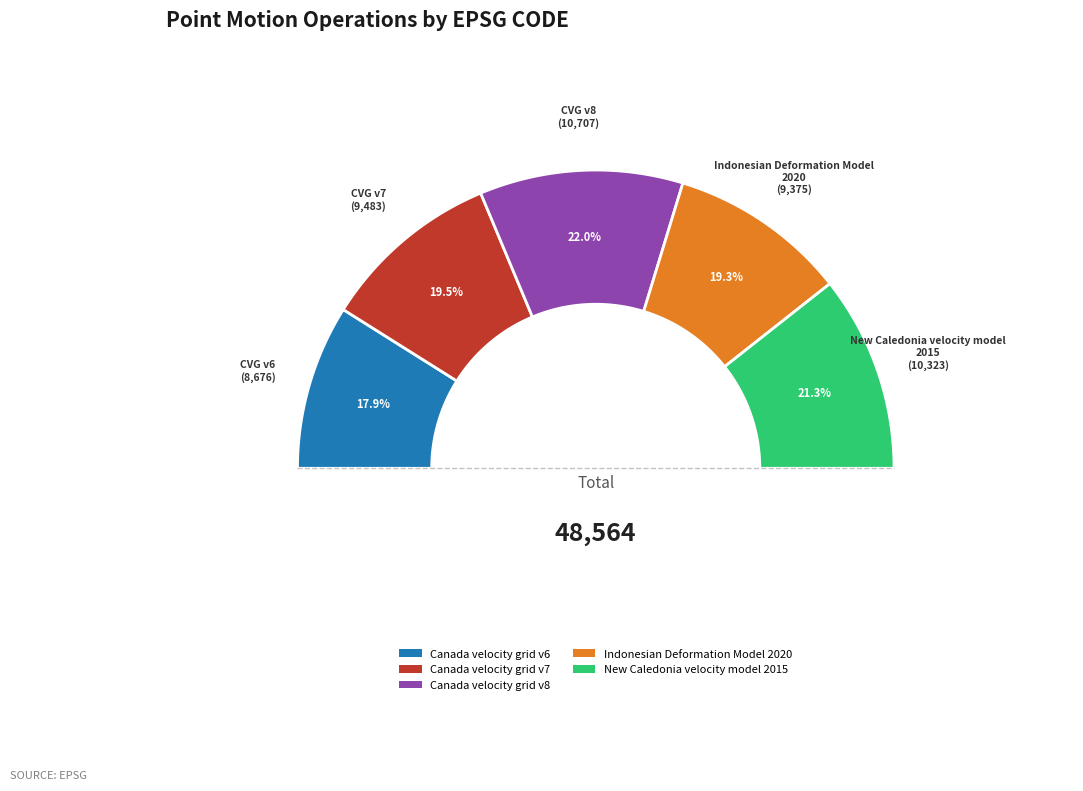

Rank the categories by value from highest to lowest.

Canada velocity grid v8, New Caledonia velocity model 2015, Canada velocity grid v7, Indonesian Deformation Model 2020, Canada velocity grid v6